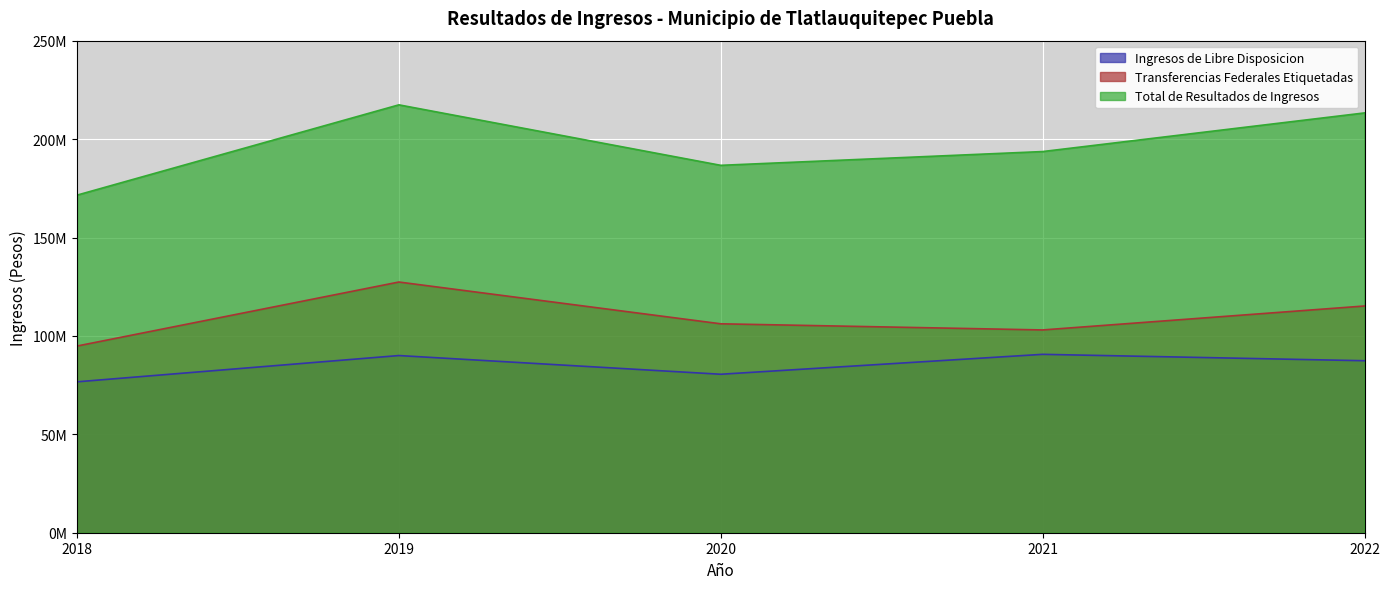

Reading right to left, list all the values displayed in this chart.

Ingresos de Libre Disposicion: 87425591.0	90675735.8	80551014.1	90058868.0	76705039.4
Transferencias Federales Etiquetadas: 115248122.0	103072779.8	106195414.9	127432704.6	94890323.6
Total de Resultados de Ingresos: 213388559.2	193748515.6	186746429.0	217491572.6	171595363.0